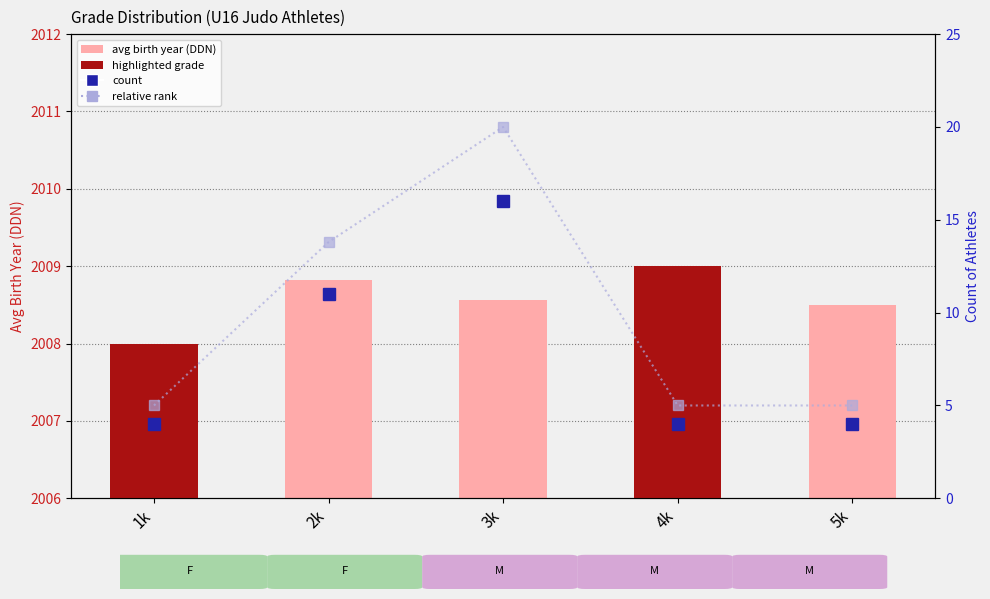

Are the bars horizontal?

No